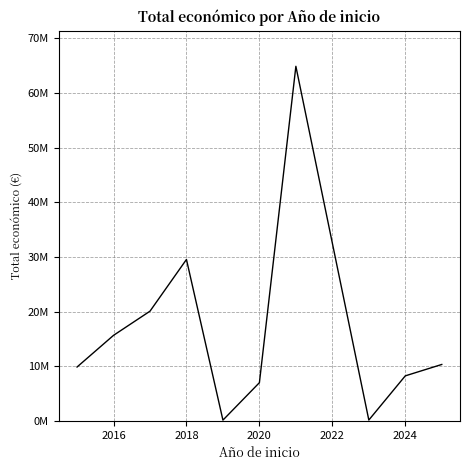

Does the chart have visible grid lines?

Yes